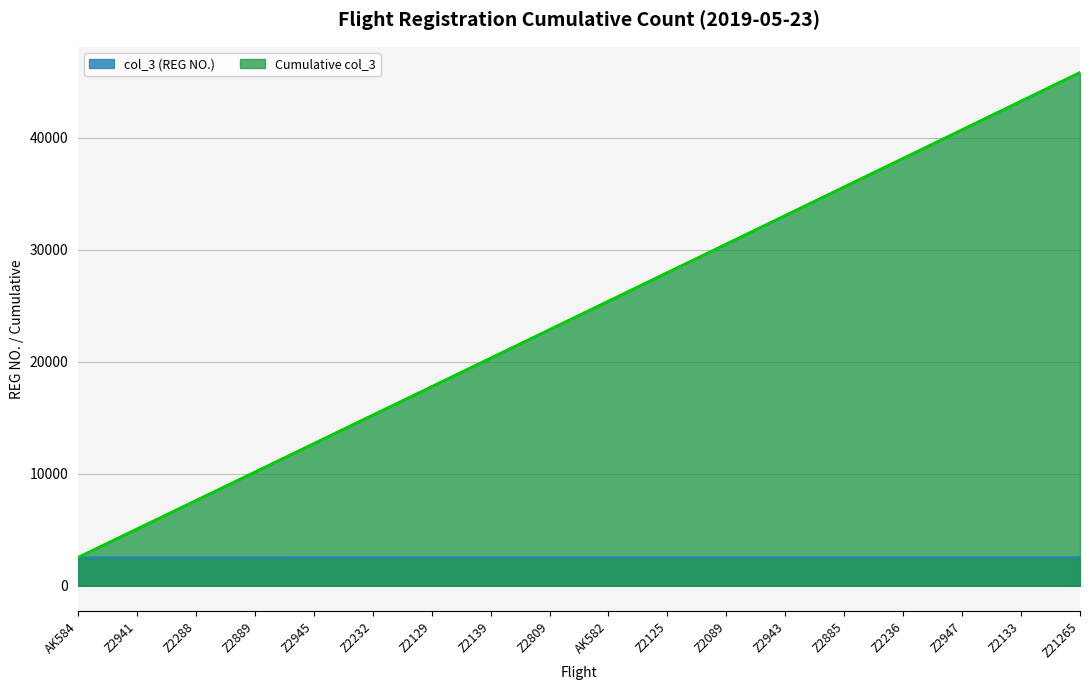

What is the average value?

2546